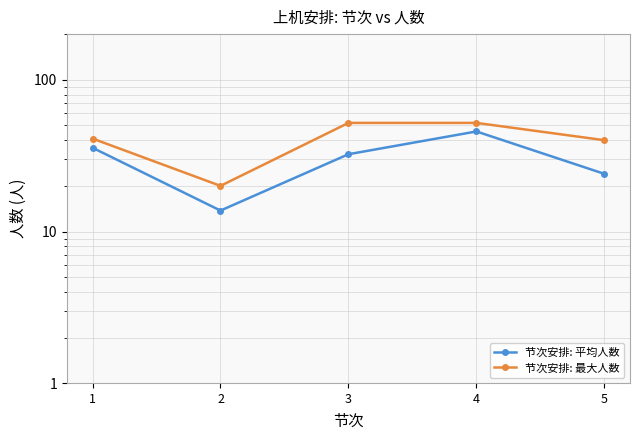

Which series has the largest total across all categories?

节次安排: 最大人数